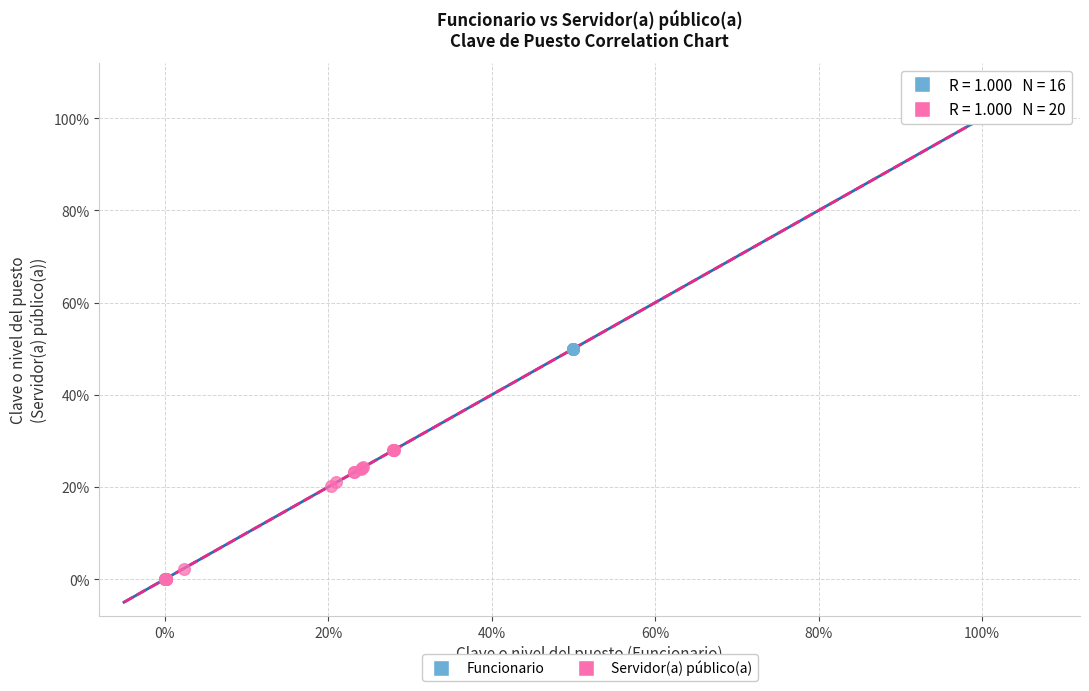

What are all the series names shown in the legend?

Funcionario, Servidor(a) público(a)